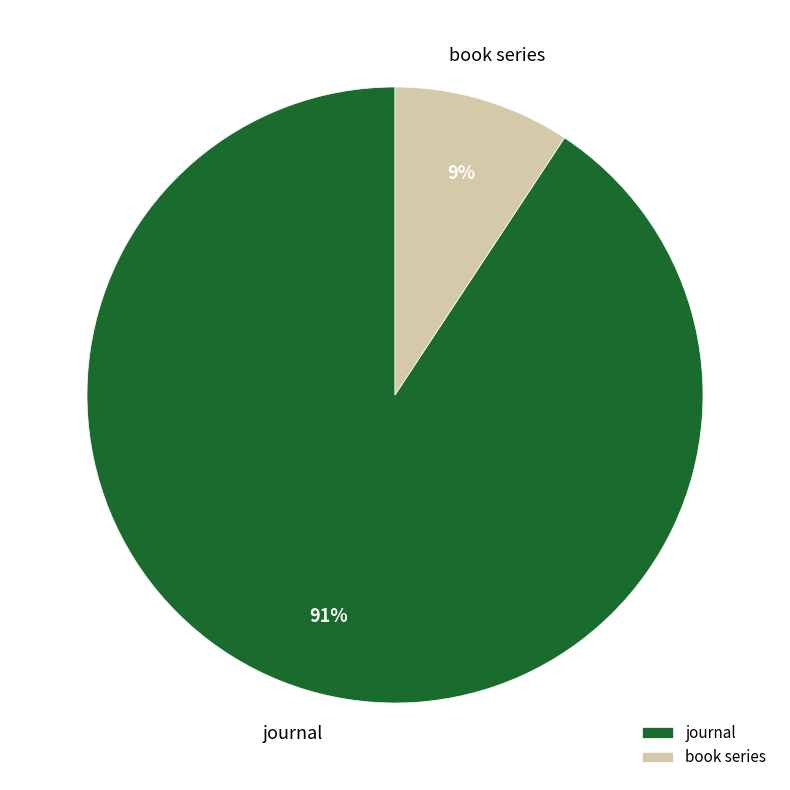

The journal slice represents 83% of the pie. True or false?

False